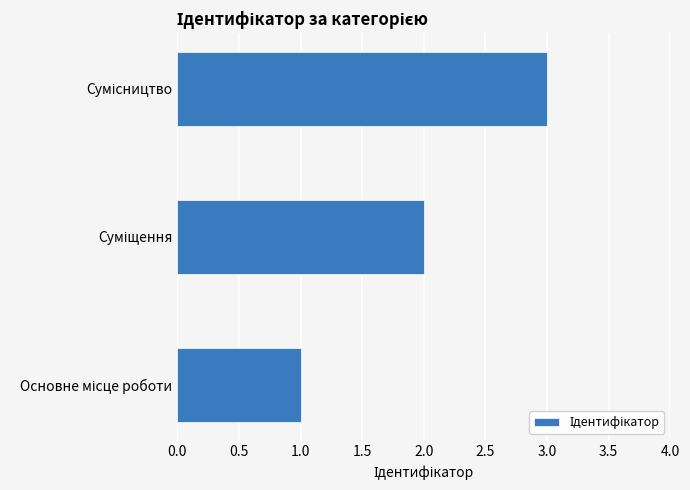

What is the difference between the maximum and minimum values?

2